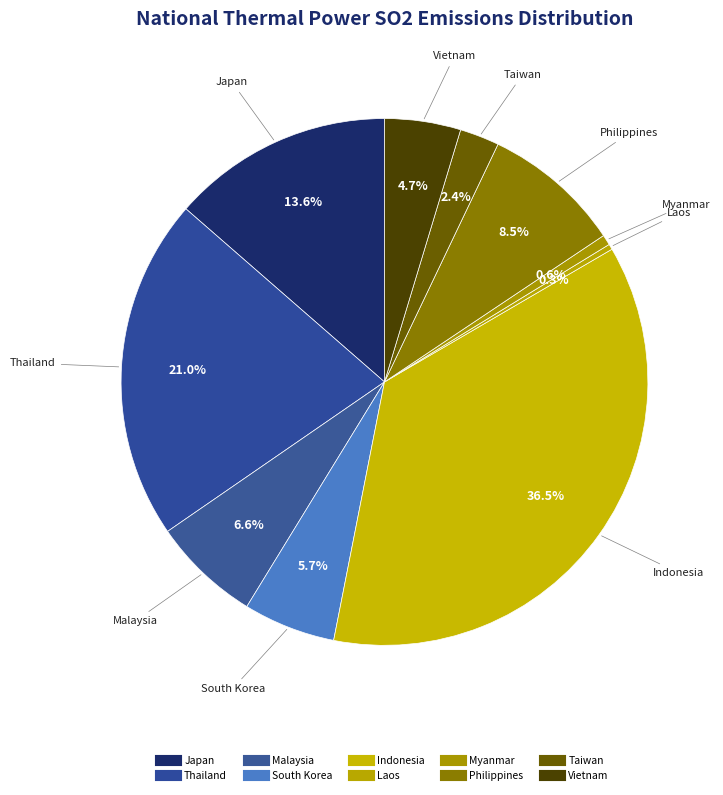

How many segments does this pie chart have?

10